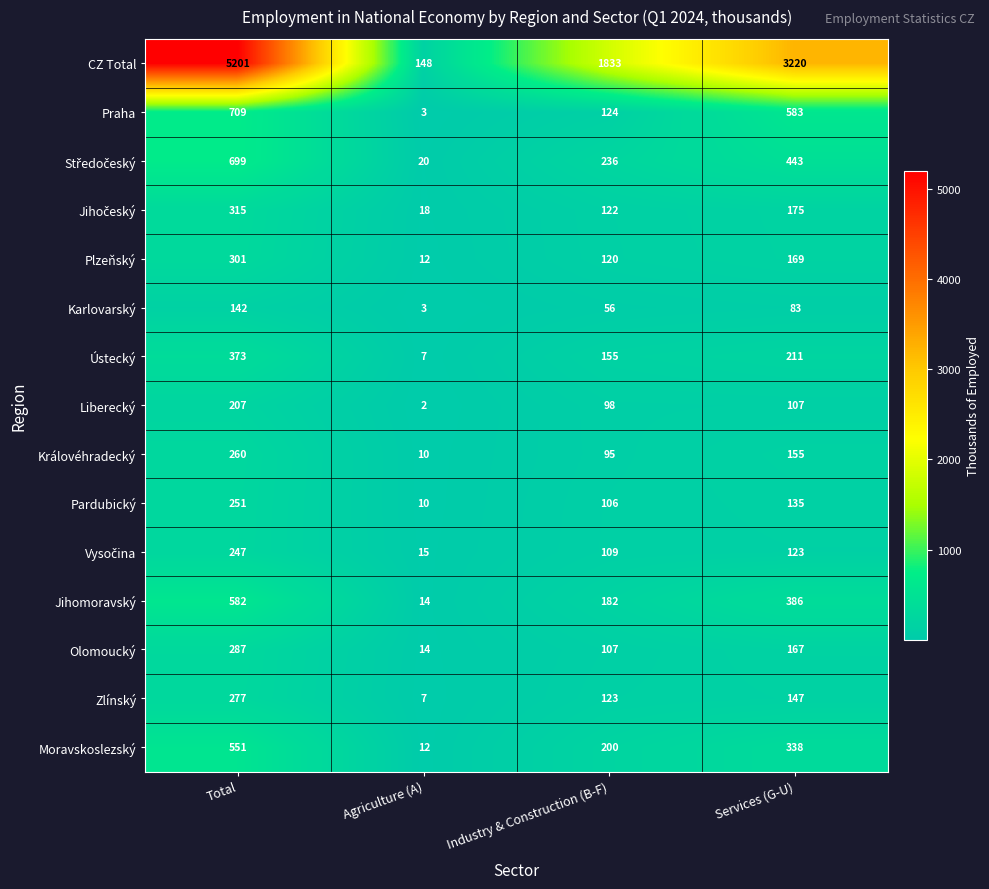

At which label does Plzeňský reach its peak?

Total